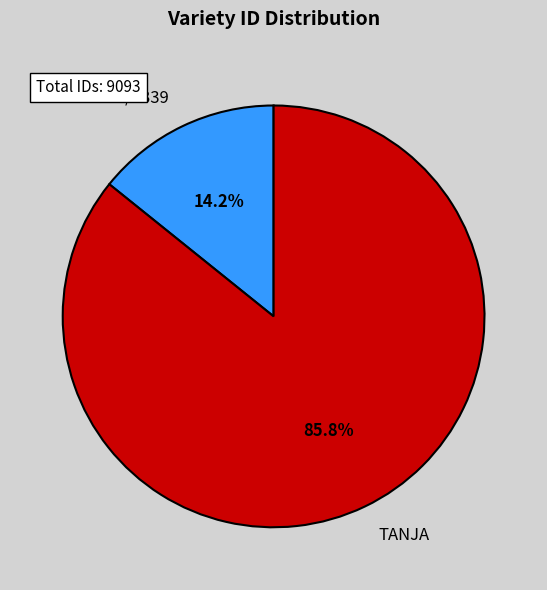

What is the majority slice?

TANJA